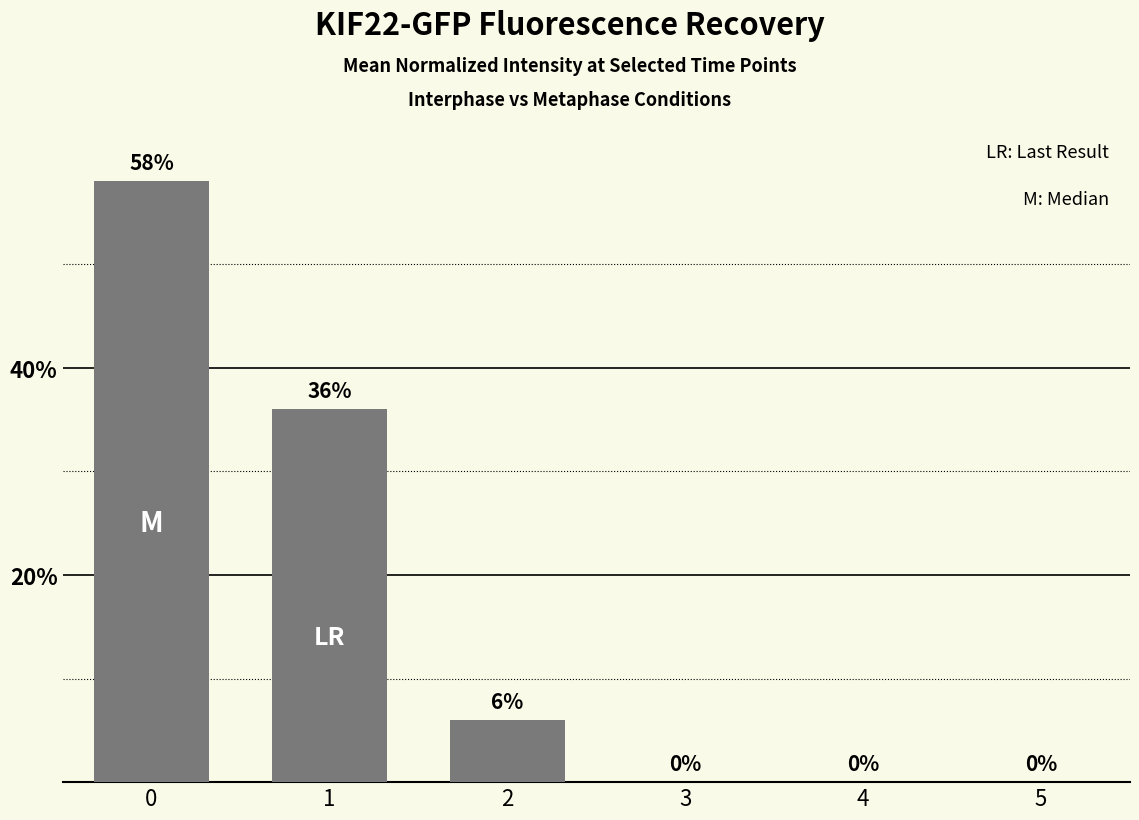

List the labels in order of value, largest first.

0, 1, 2, 3, 4, 5